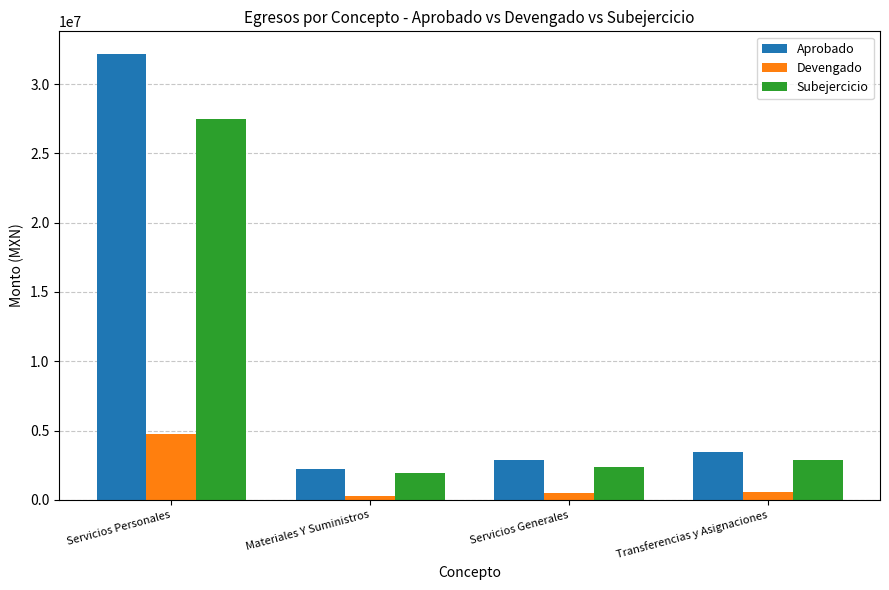

The Subejercicio series shows 1230914.4 at Servicios Generales. True or false?

False